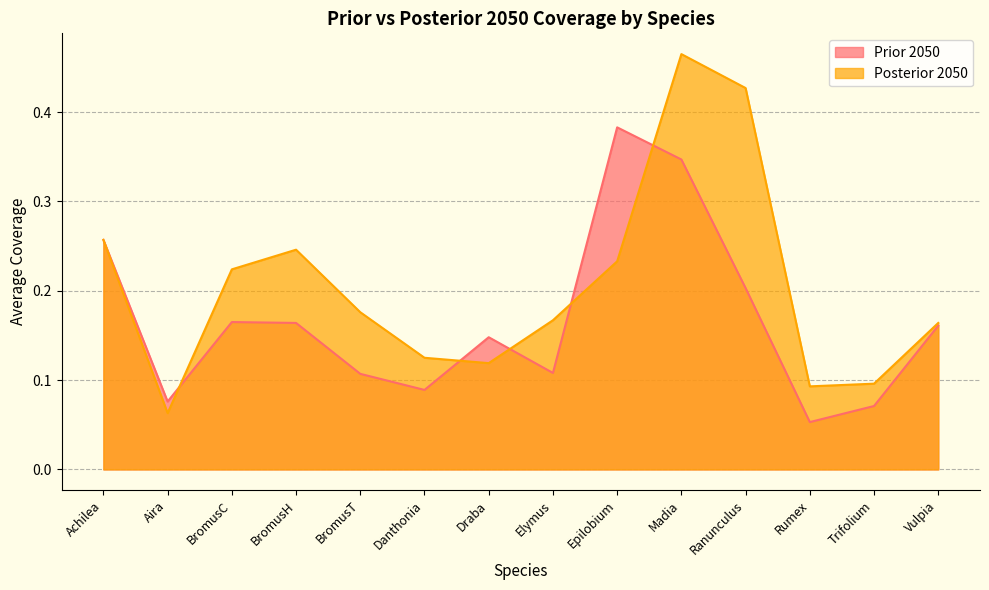

What is the lowest value of the Prior 2050 series?

0.1